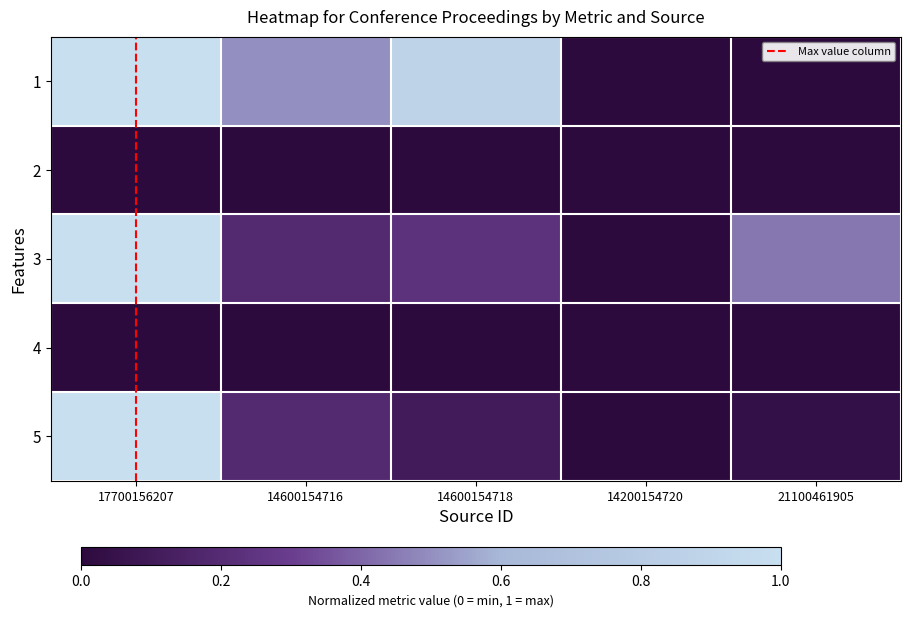

How many categories are shown in the chart?

5